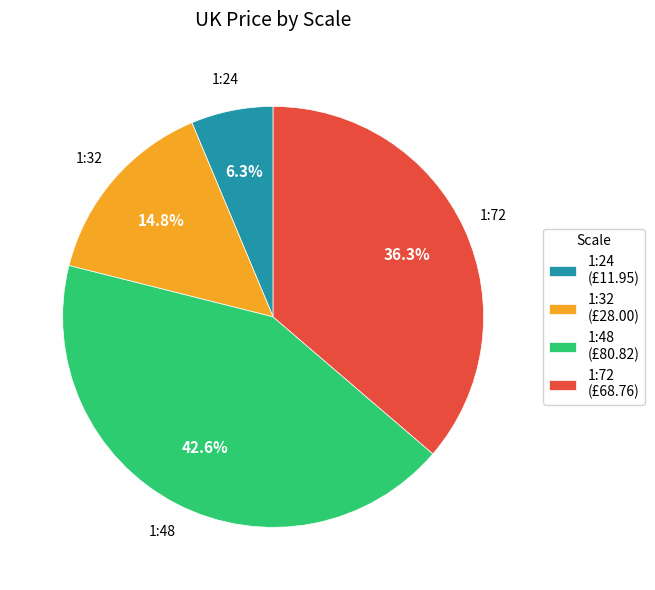

Count the number of slices in the pie.

4